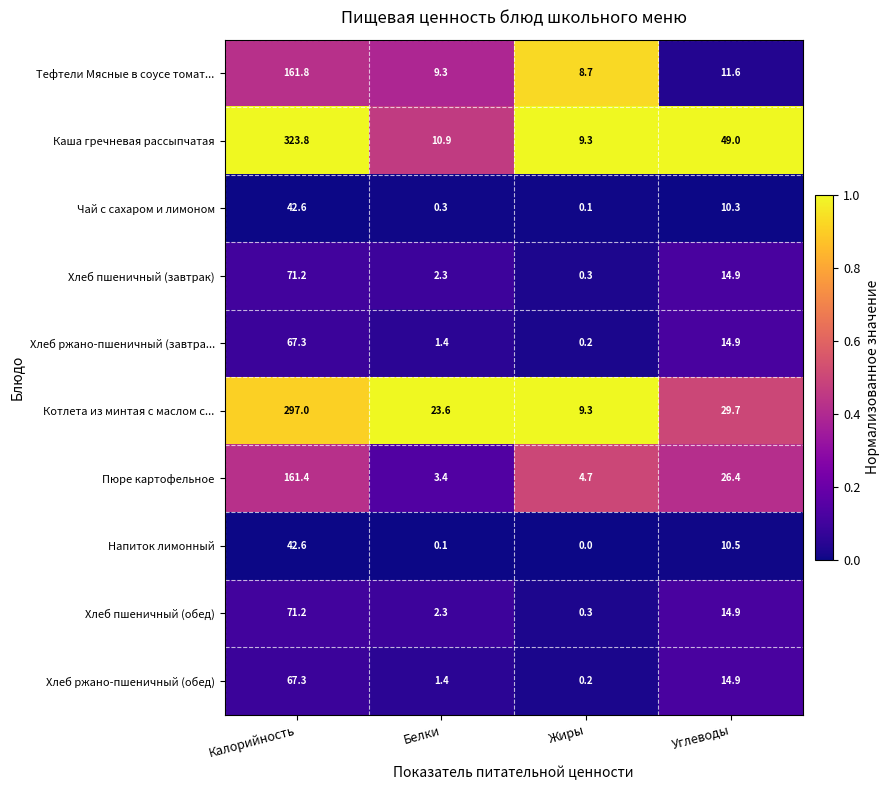

How many categories are shown in the chart?

4